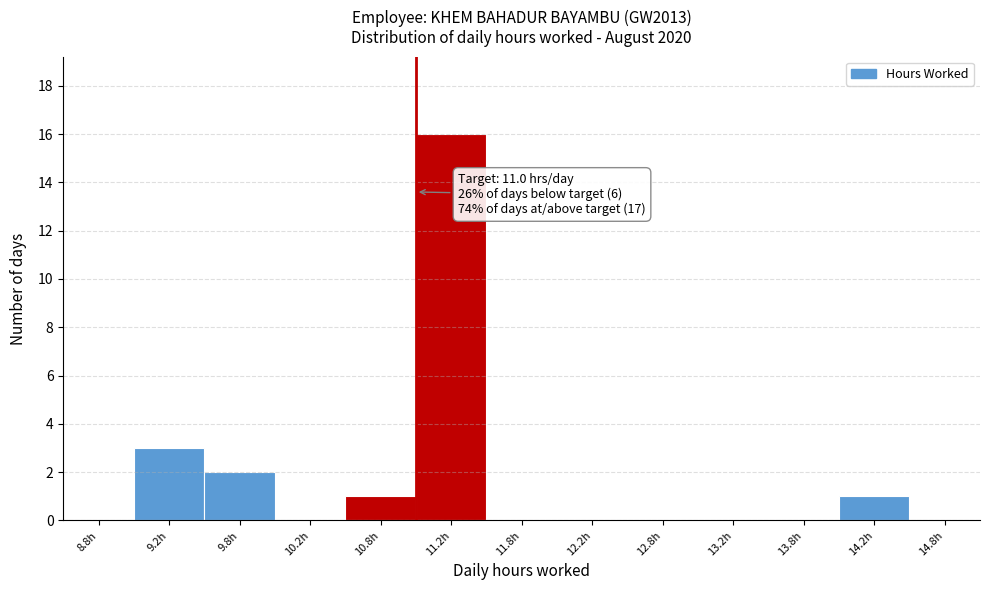

Which range on the x-axis has the tallest bar?

11.0 to 11.5